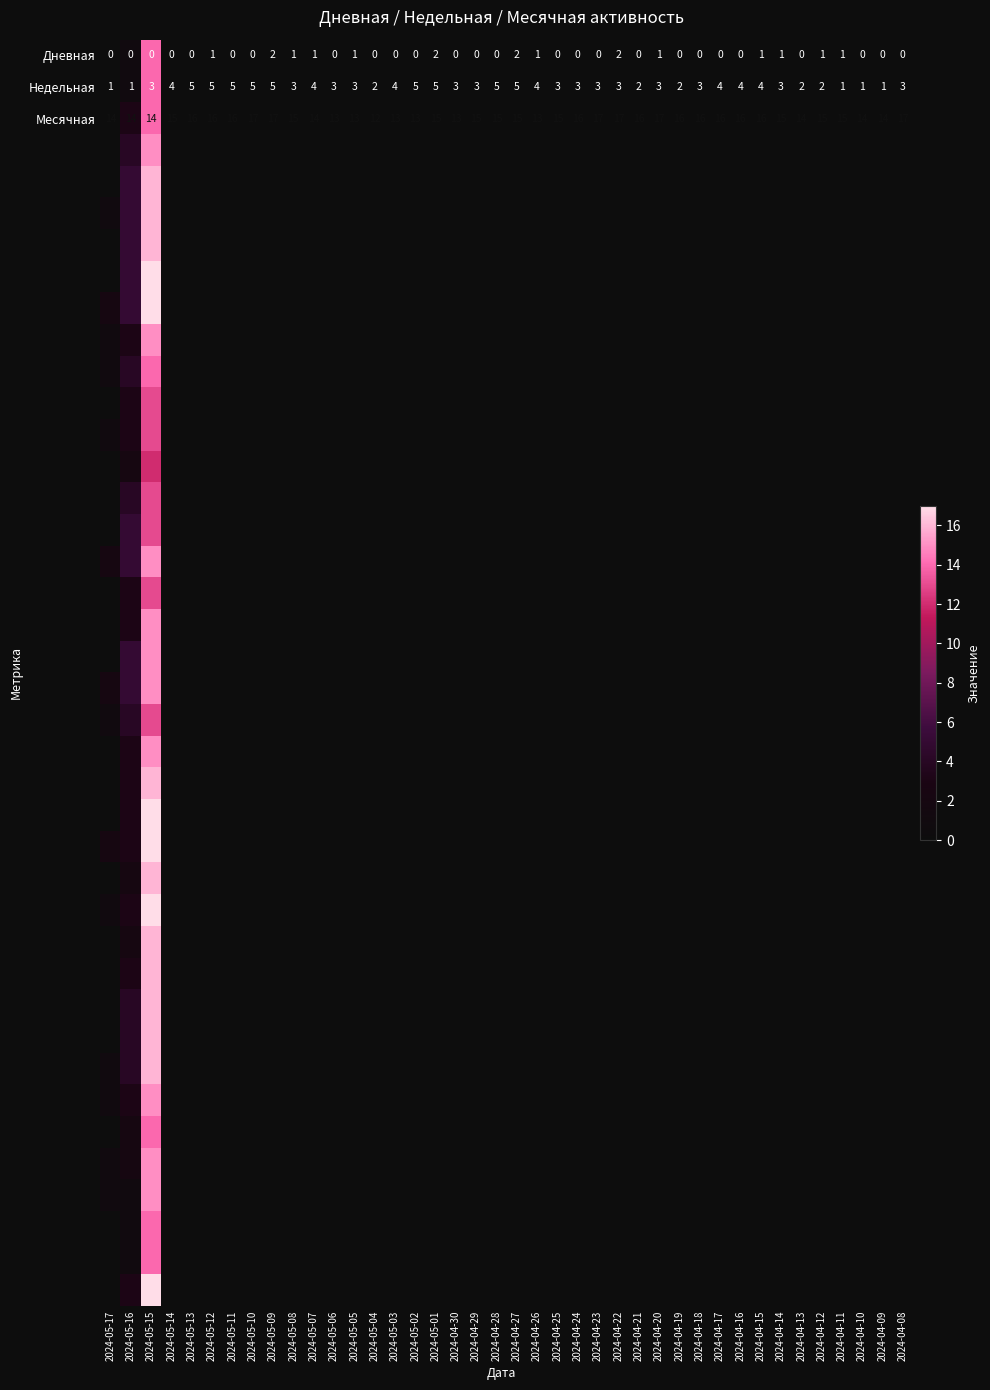

Is it true that Месячная equals 14 at 2024-05-16?

True